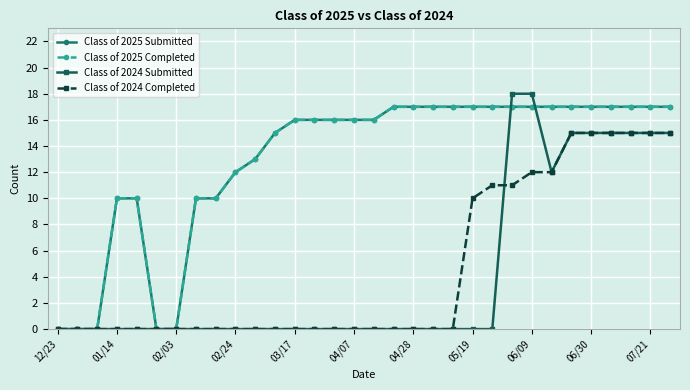

Does the chart have visible grid lines?

Yes